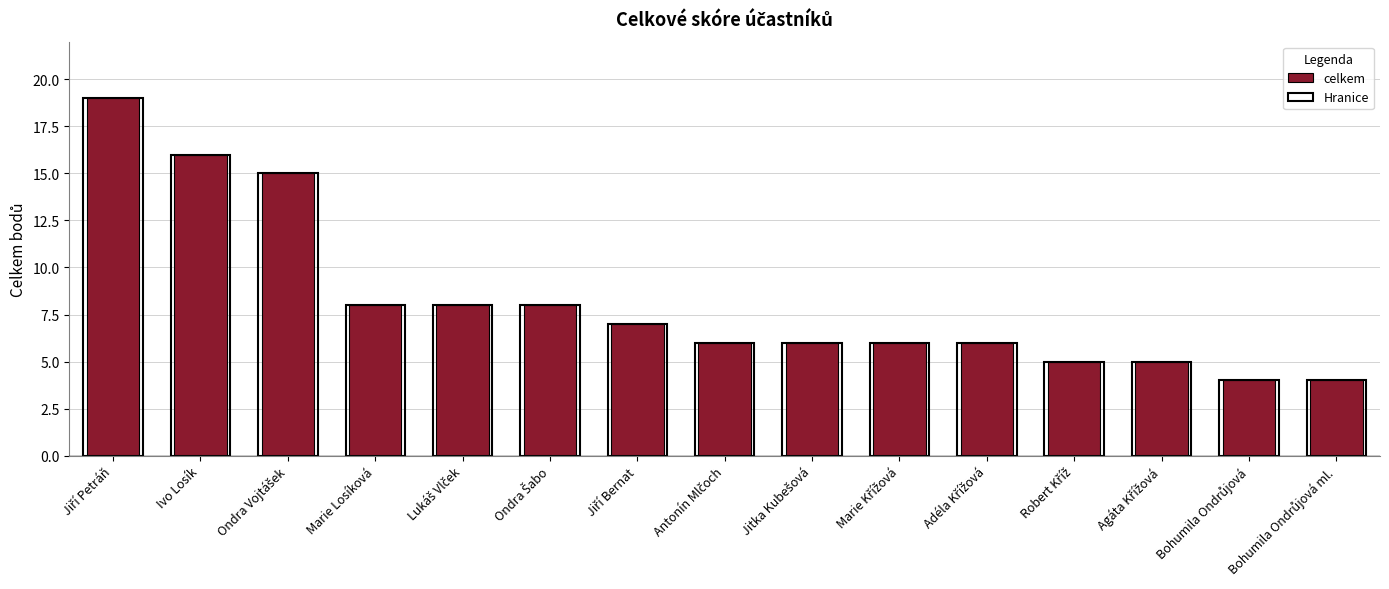

What is the change in value from Lukáš Vlček to Robert Kříž?

-3